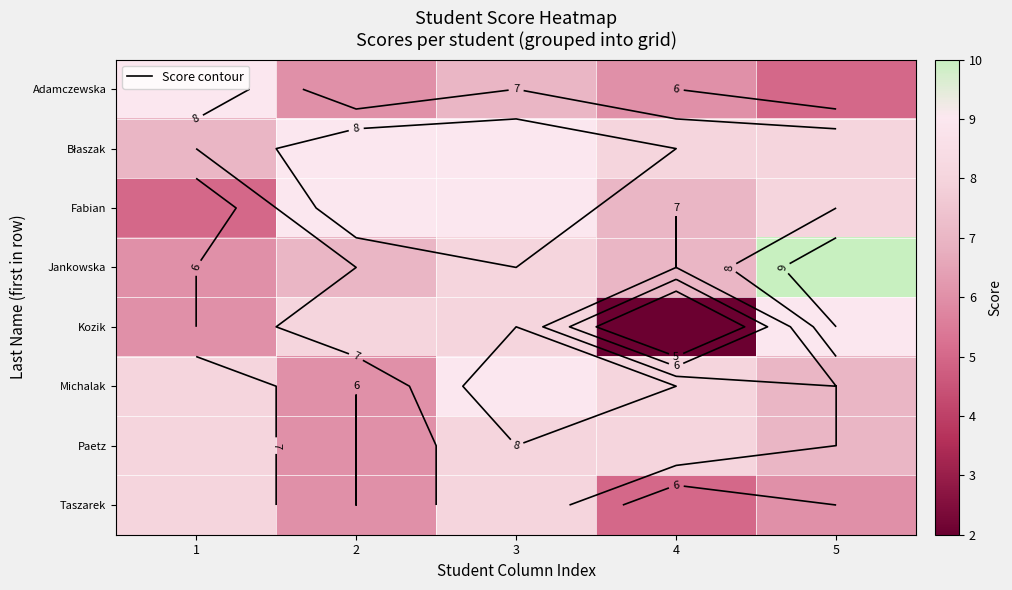

Is the value of Paetz at 1 greater than the value of Taszarek at 5?

Yes